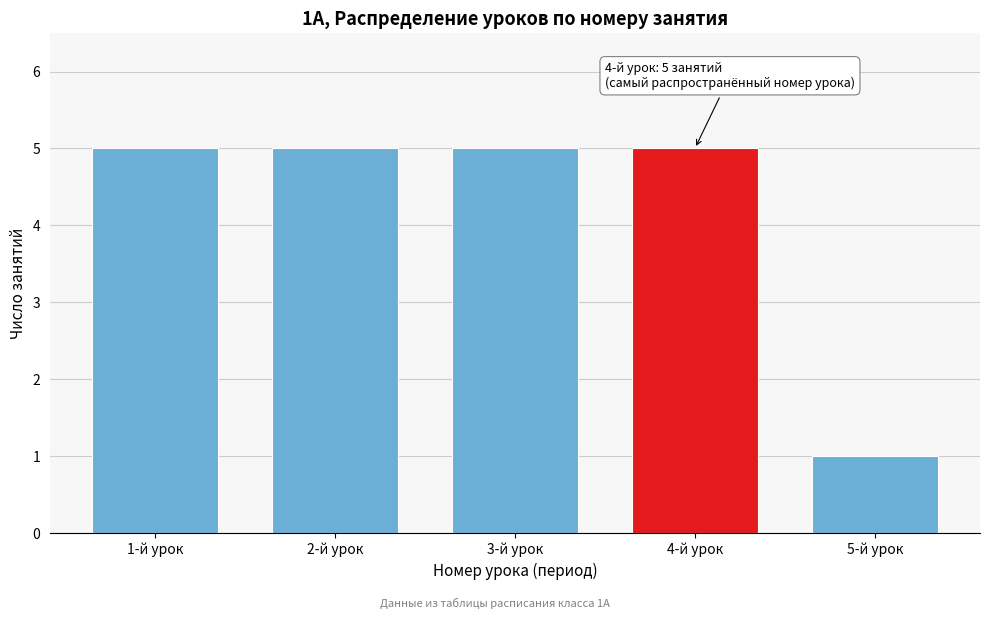

Reading left to right, extract all data points from this chart.

5	5	5	5	1